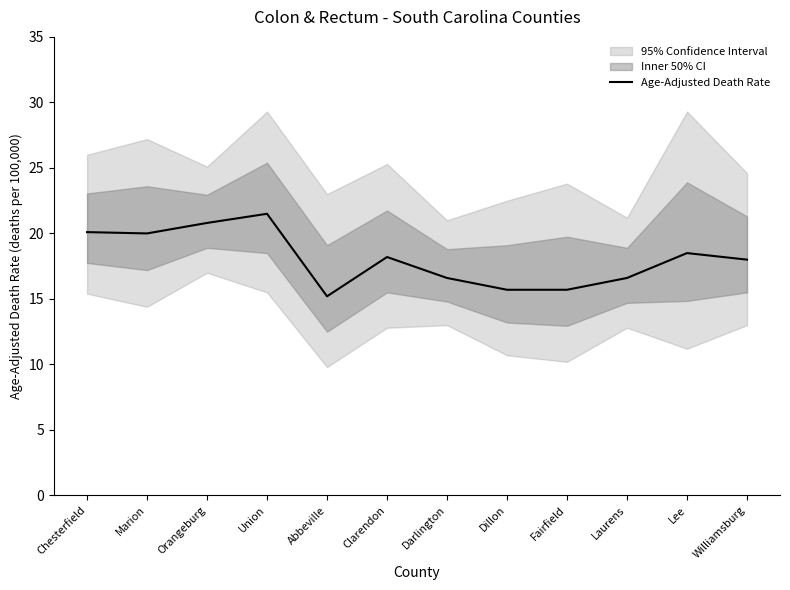

What is the value of the 2nd point from the left?

20.0